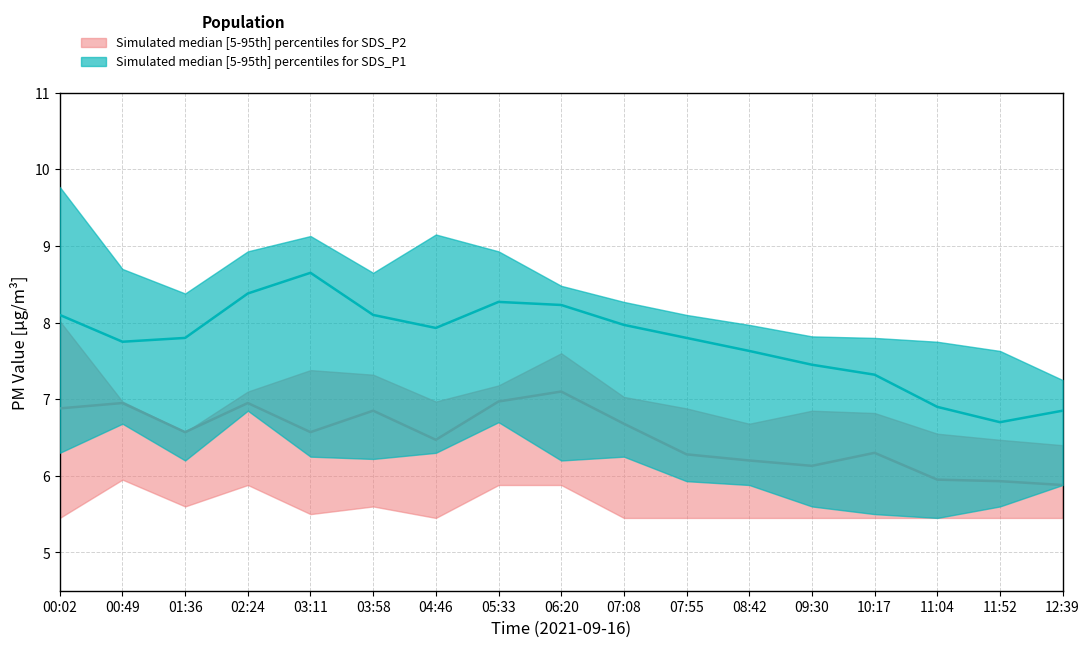

At which label is SDS_P2_lower closest to 5?

00:02